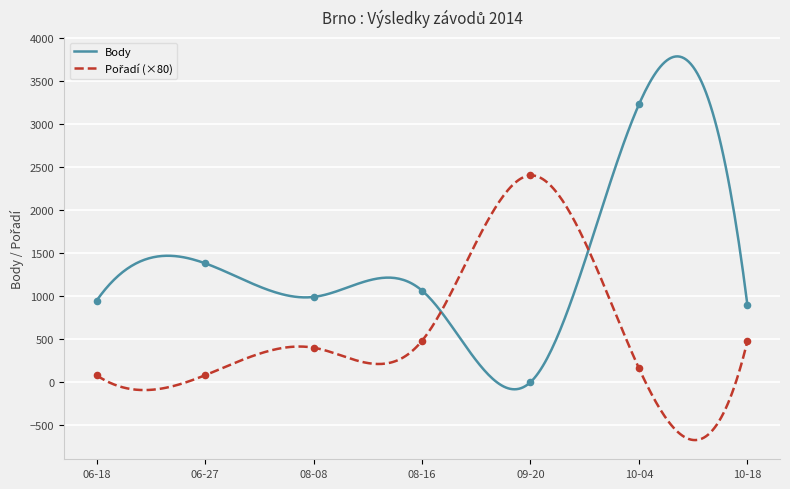

What is the highest value of the Body series?

3782.1